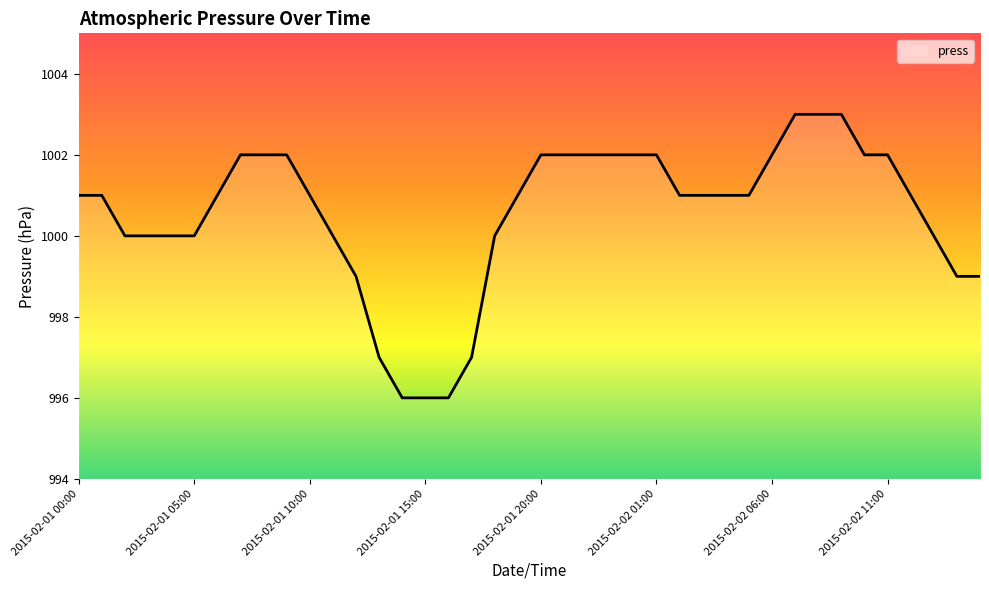

What is the maximum value shown in the chart?

1003